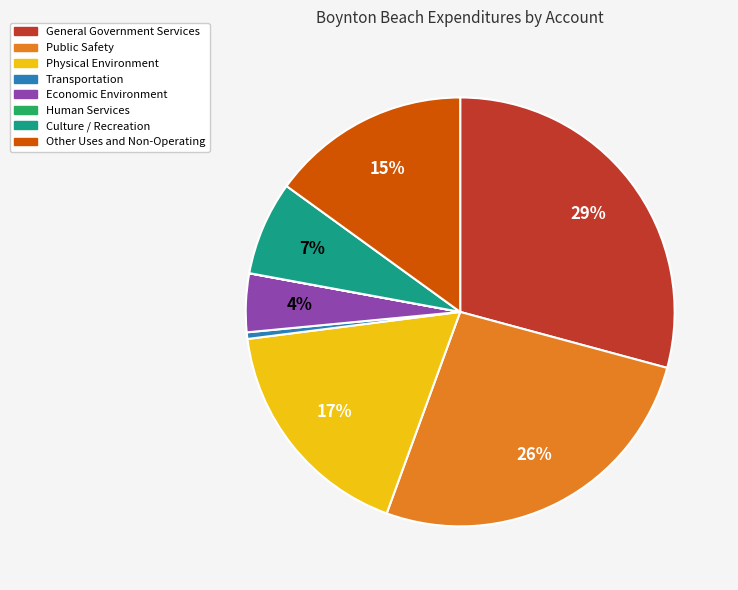

To the nearest percent, what percentage of the pie is Other Uses and Non-Operating?

15%